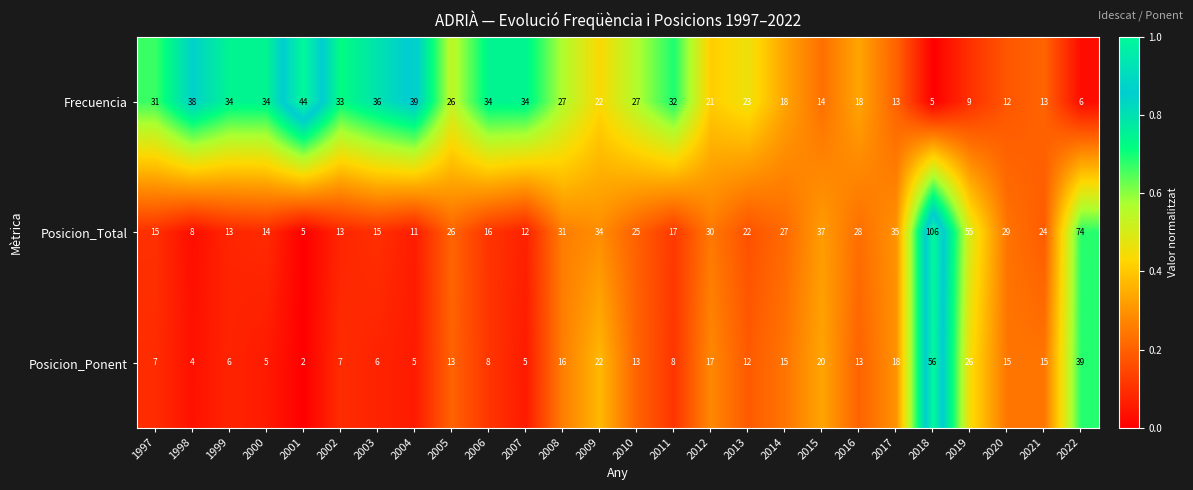

Which series changed the most between 2010 and 2020?

Frecuencia